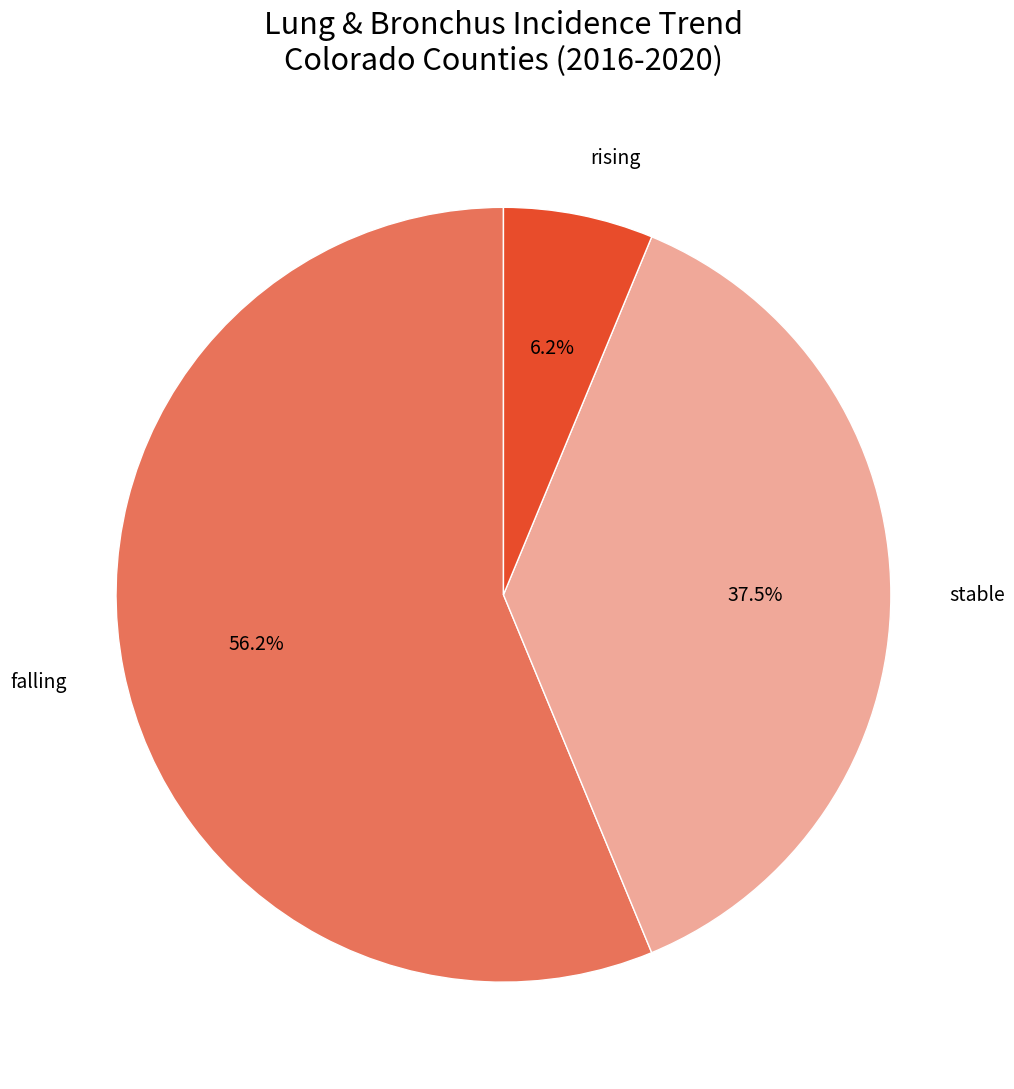

How many segments does this pie chart have?

3